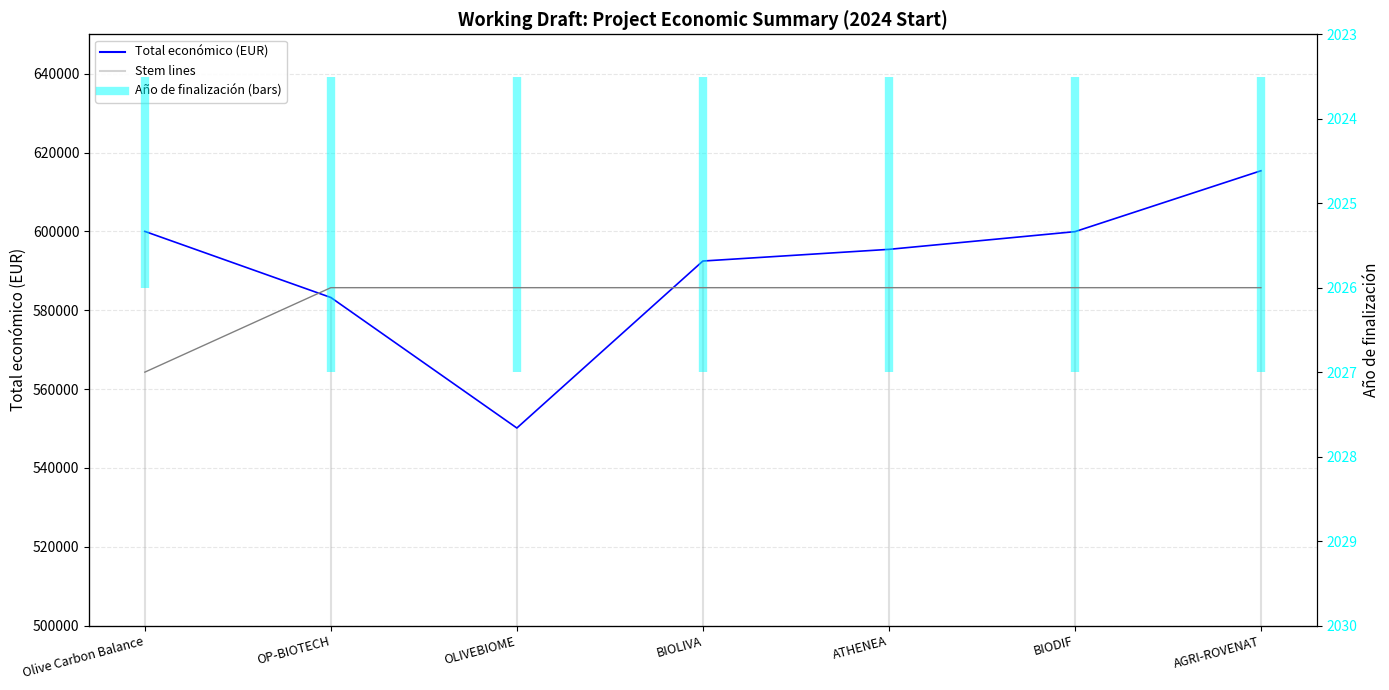

What is the label of the 7th point from the left?

AGRI-ROVENAT